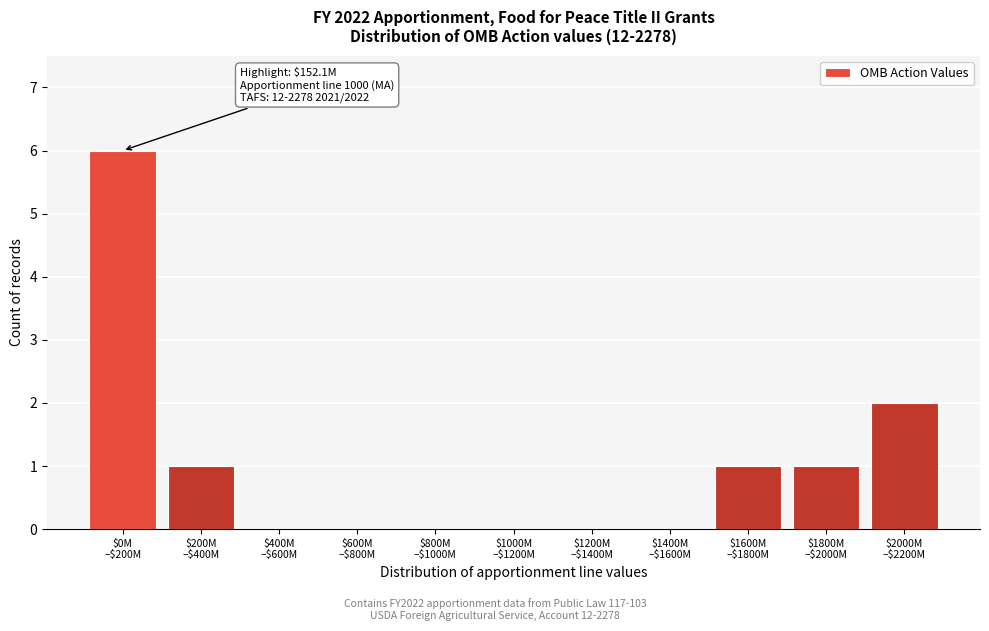

What is the maximum value shown in the chart?

6